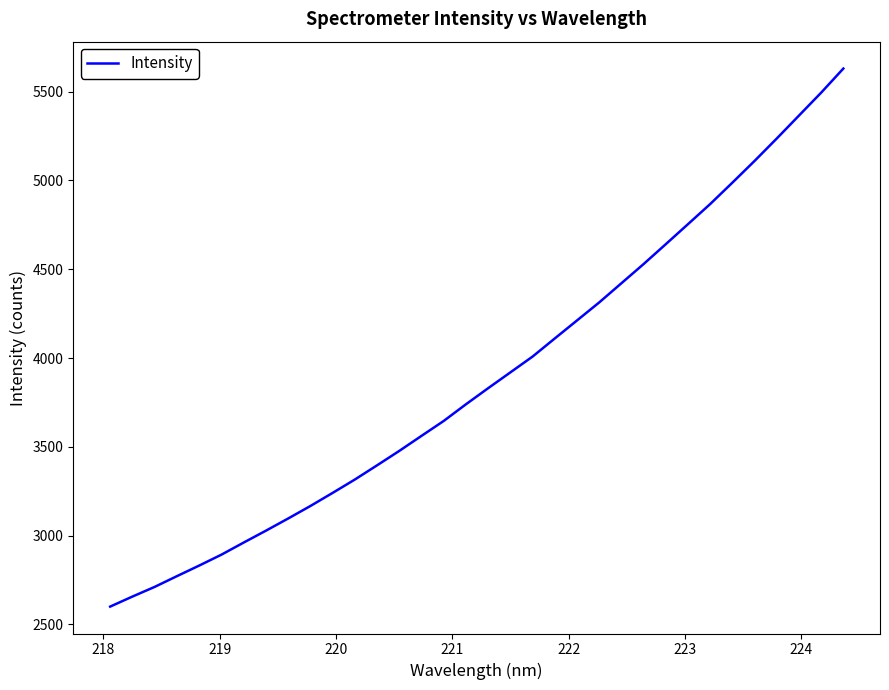

What is the difference between the maximum and minimum values?

3028.8